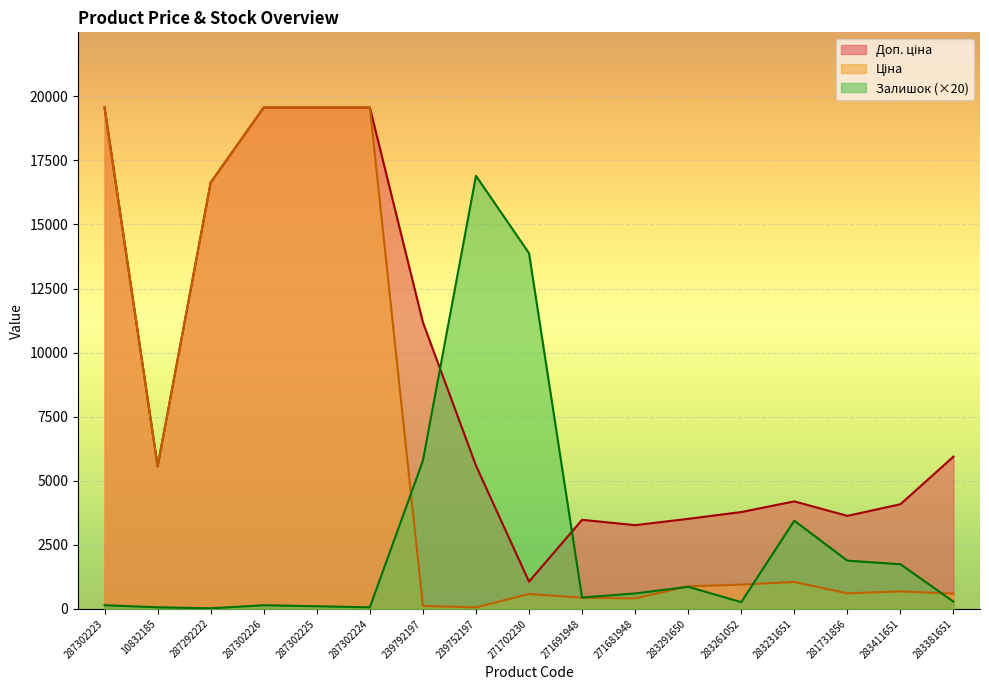

What is the maximum value shown in the chart?

19564.9